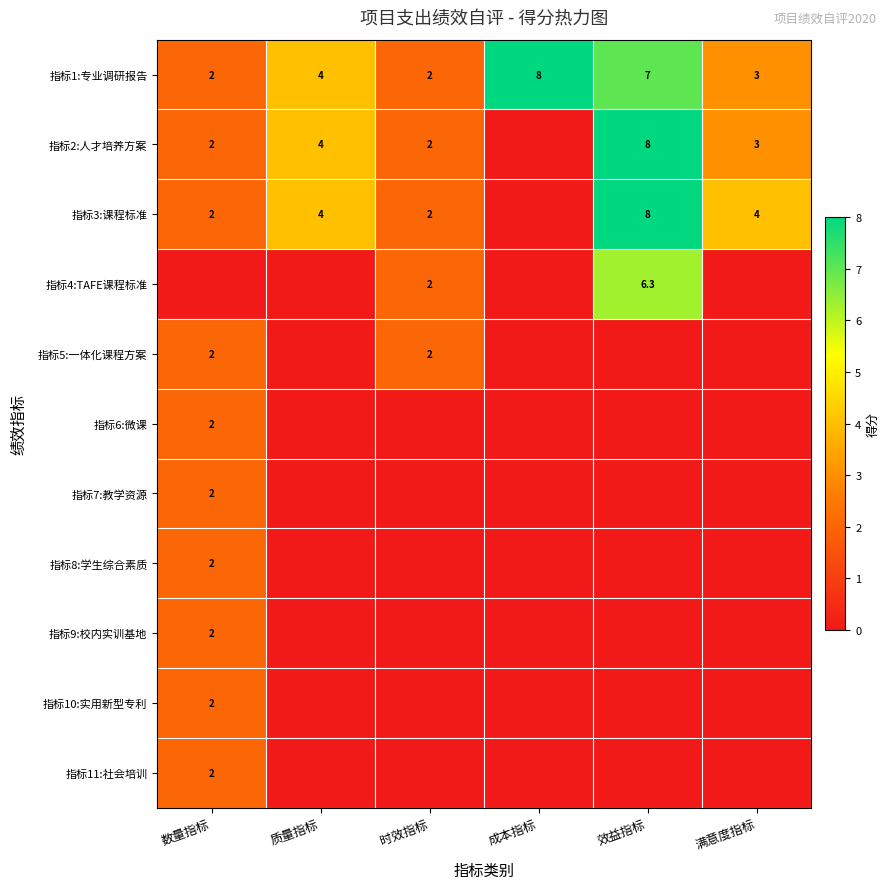

Where is 指标1:专业调研报告 nearest to the value 5?

质量指标